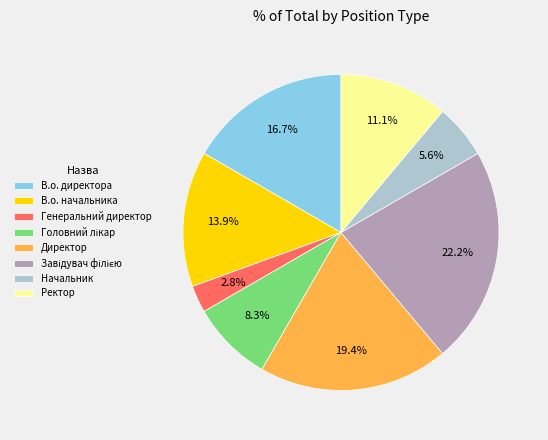

To the nearest percent, what is the difference between the largest and smallest slice percentages?

19%